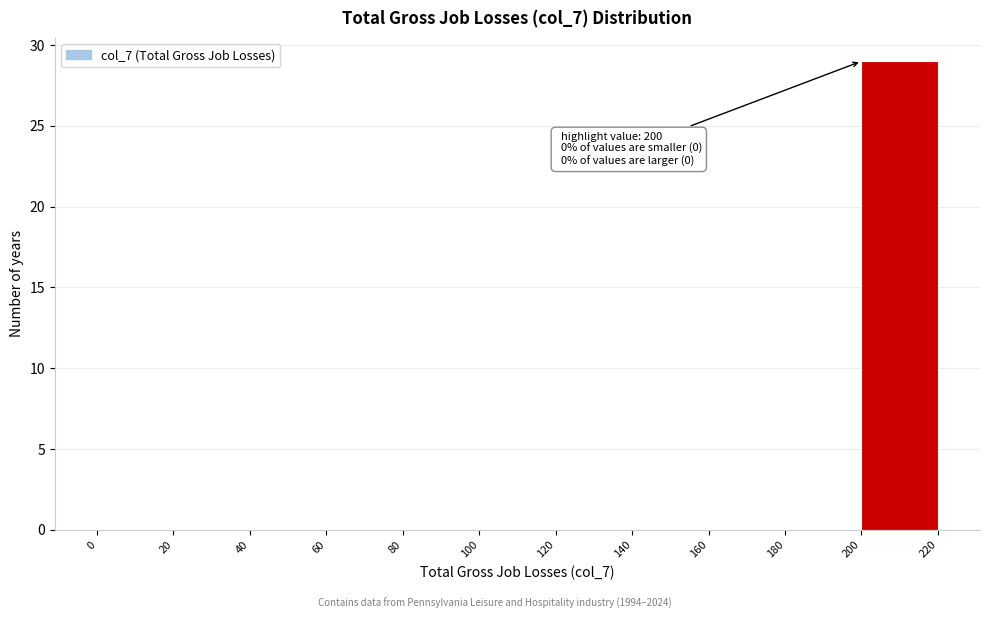

Which range on the x-axis has the tallest bar?

200 to 220